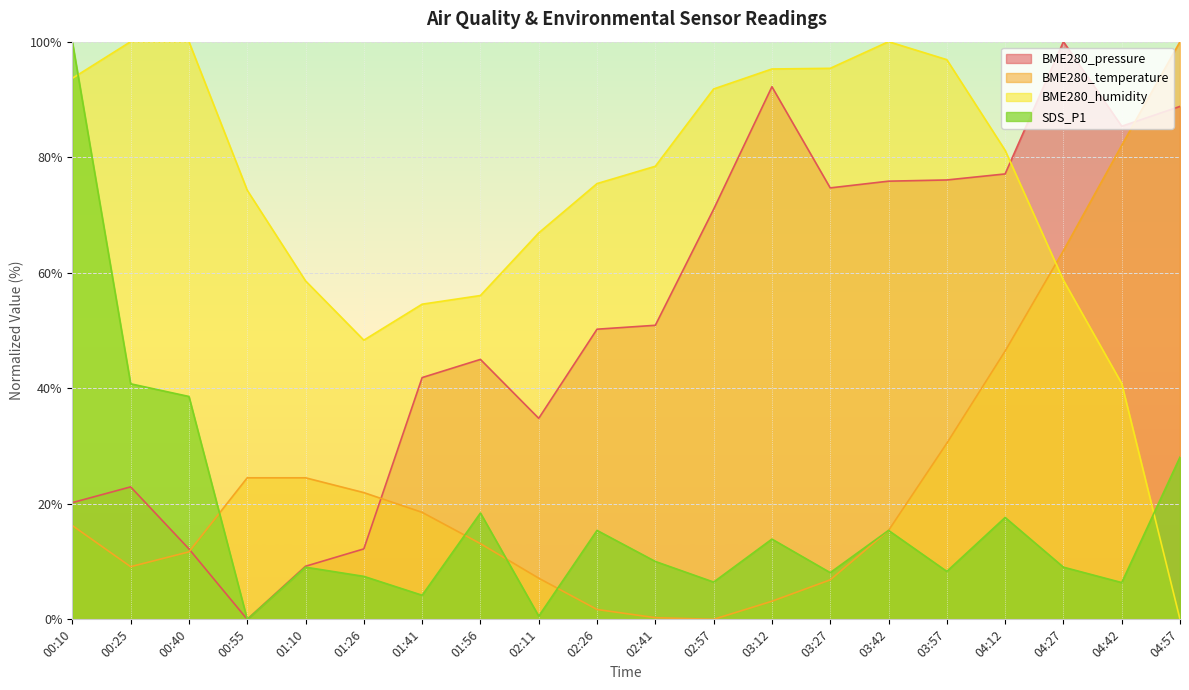

Is it true that BME280_humidity equals 74.7 at 01:26?

False